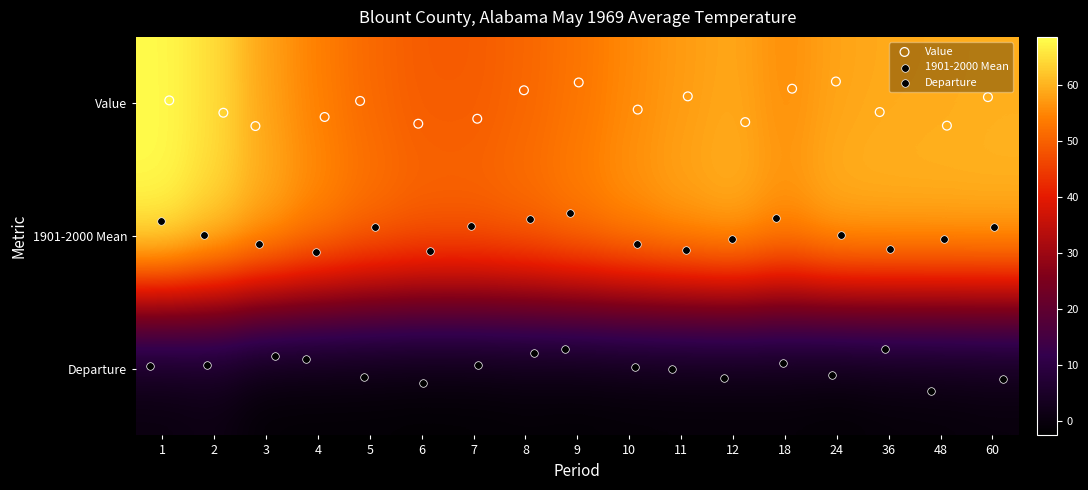

Reading right to left, list all the values displayed in this chart.

Value: 60=59.5	48=59.1	36=58.9	24=58.3	18=55.8	12=58.7	11=57.3	10=55.3	9=52.7	8=50.7	7=49.2	6=49.2	5=51.1	4=54.1	3=58.0	2=64.7	1=67.9
1901-2000 Mean: 60=60.6	48=60.6	36=60.6	24=60.6	18=57.6	12=60.6	11=59.2	10=57.3	9=55.0	8=52.8	7=51.6	6=51.7	5=53.4	4=56.4	3=60.3	2=64.4	1=68.5
Departure: 60=-1.1	48=-1.5	36=-1.7	24=-2.3	18=-1.8	12=-1.9	11=-1.9	10=-2.0	9=-2.3	8=-2.1	7=-2.4	6=-2.5	5=-2.3	4=-2.3	3=-2.3	2=0.3	1=-0.6